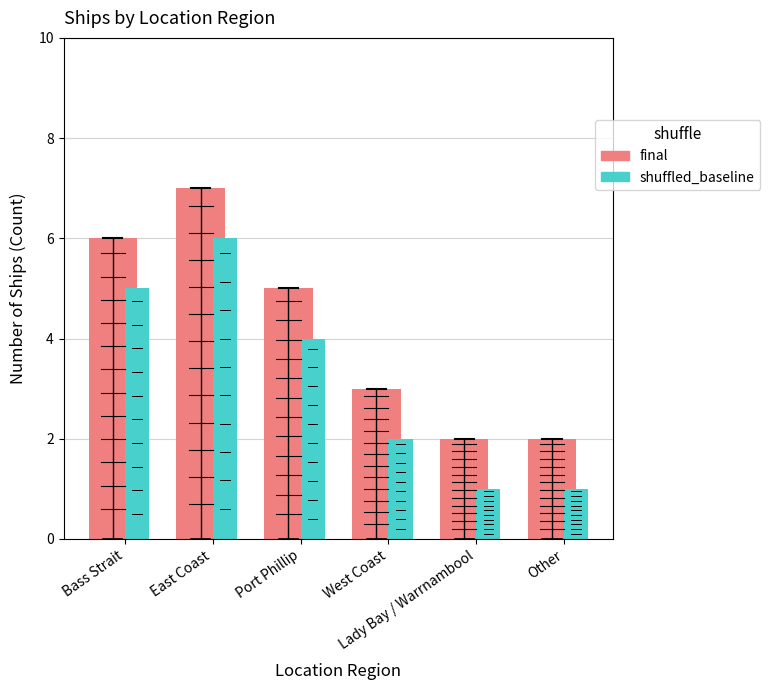

Reading right to left, extract all data points from this chart.

final: Other=2	Lady Bay / Warrnambool=2	West Coast=3	Port Phillip=5	East Coast=7	Bass Strait=6
shuffled_baseline: Other=1	Lady Bay / Warrnambool=1	West Coast=2	Port Phillip=4	East Coast=6	Bass Strait=5